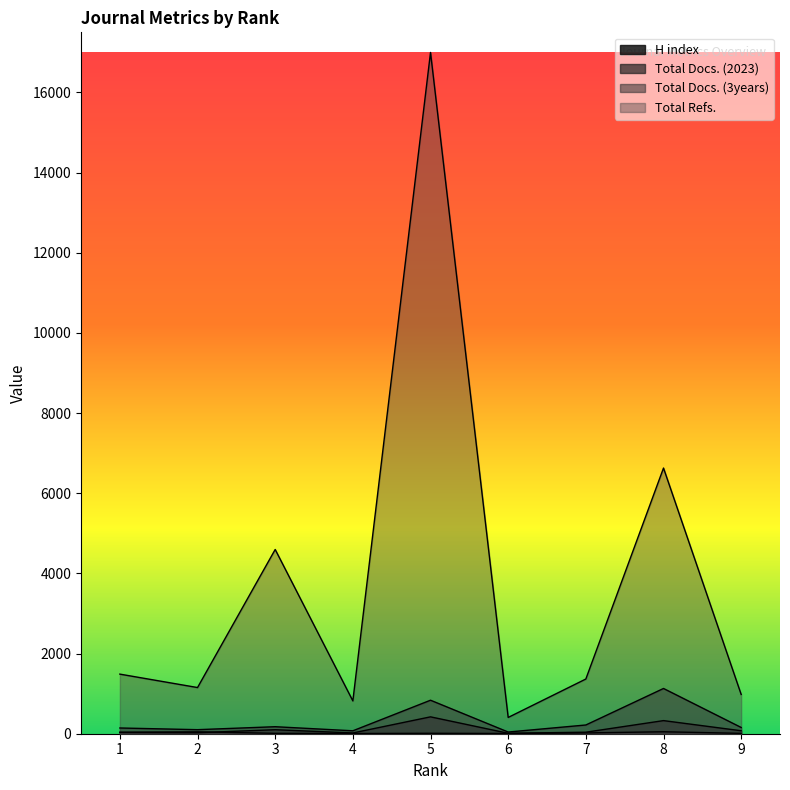

How many lines are shown in the chart?

4